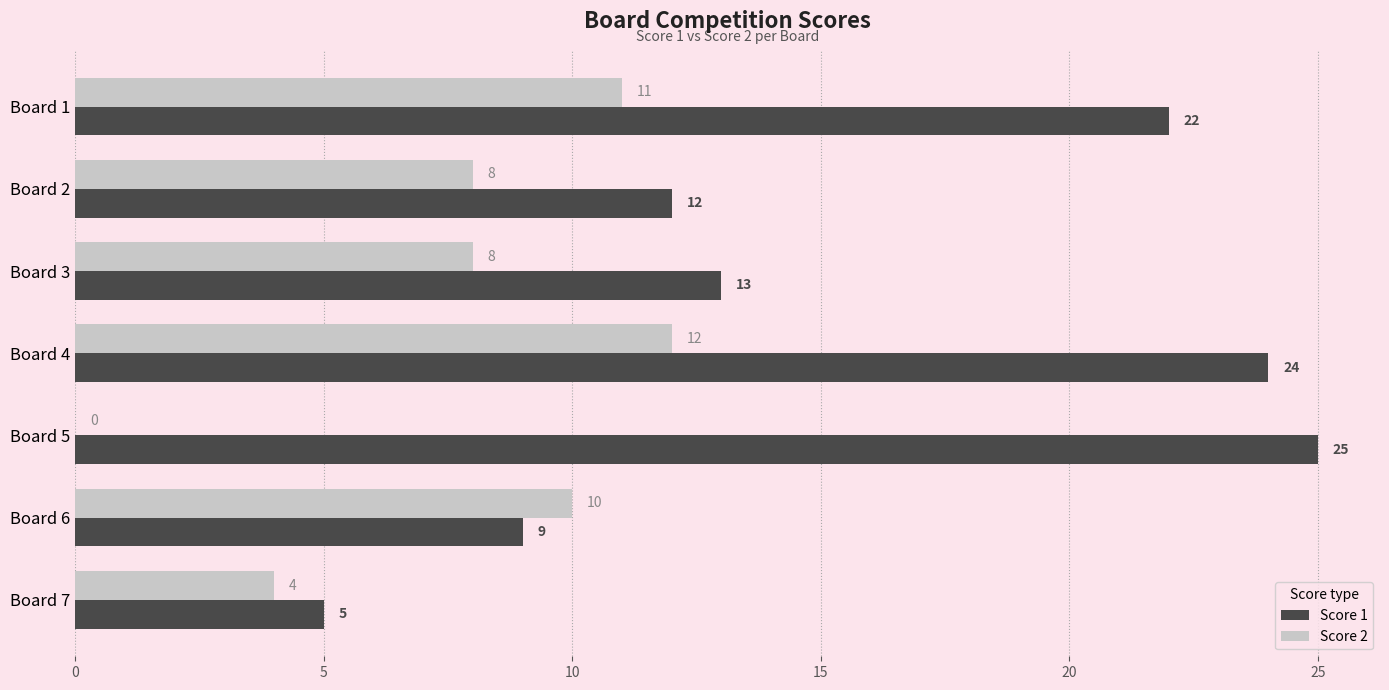

At which category is the sum across all series the highest?

Board 4